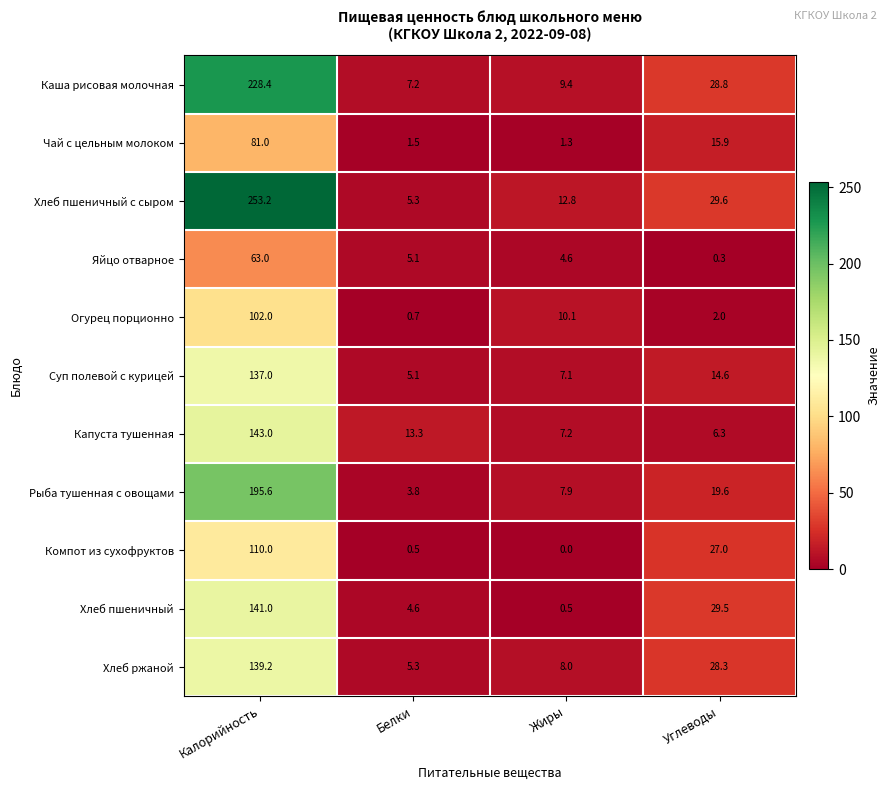

What is the sum of the Рыба тушенная с овощами values at Углеводы and Белки?

23.4